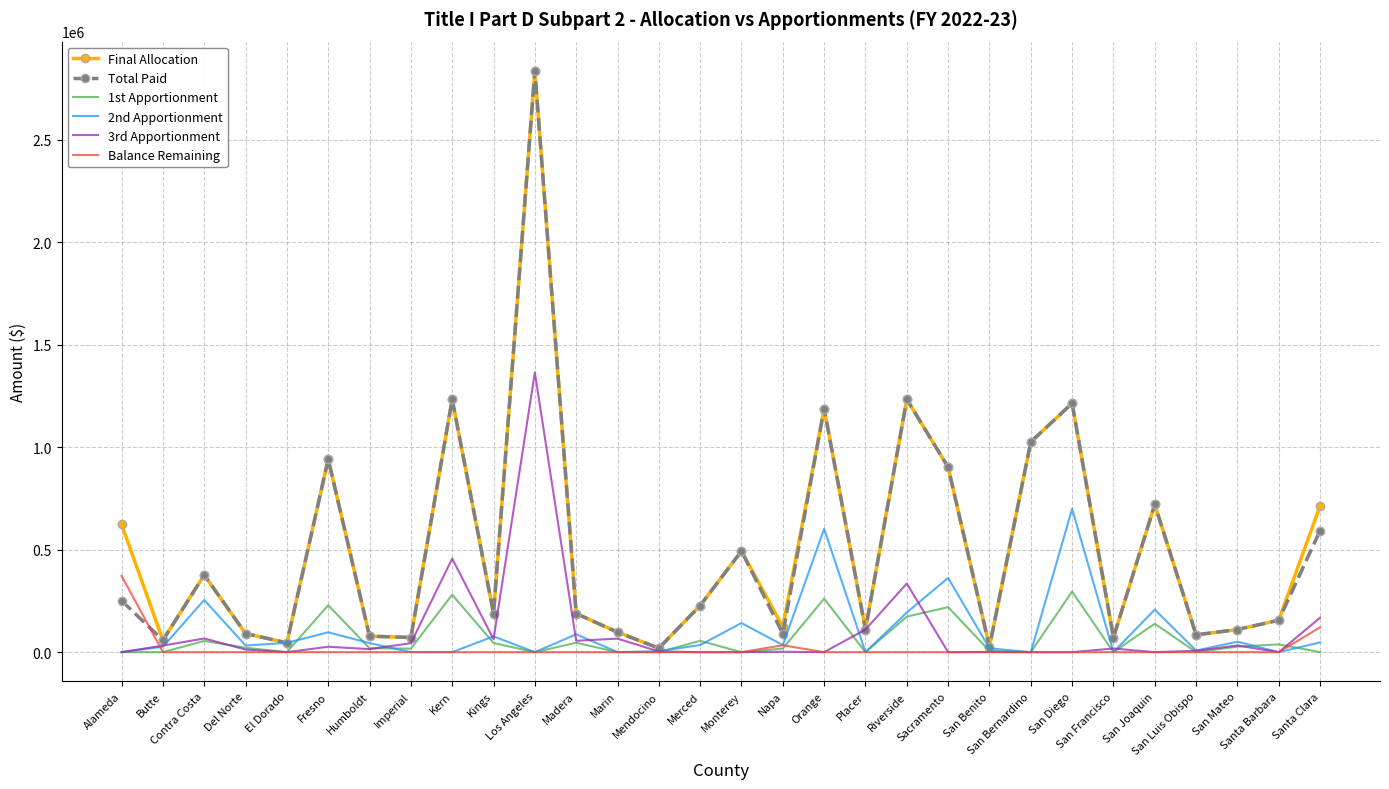

Rank the categories by Total Paid value from lowest to highest.

Mendocino, San Benito, El Dorado, Butte, Imperial, San Francisco, Humboldt, San Luis Obispo, Napa, Del Norte, Marin, Placer, San Mateo, Santa Barbara, Kings, Madera, Merced, Alameda, Contra Costa, Monterey, Santa Clara, San Joaquin, Sacramento, Fresno, San Bernardino, Orange, San Diego, Kern, Riverside, Los Angeles